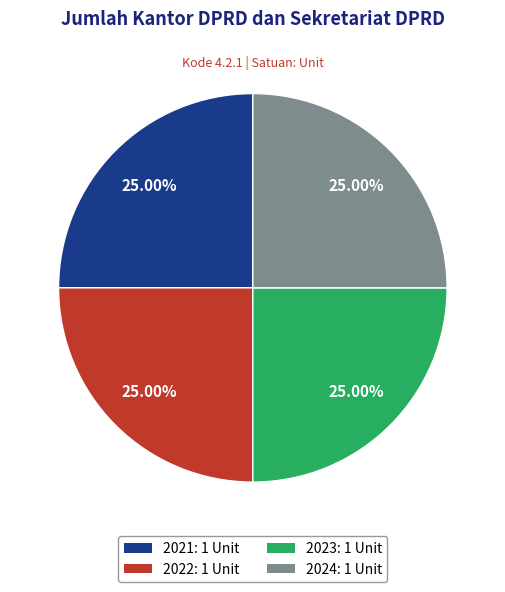

Does 2023: 1 Unit represent more than half of the total?

No